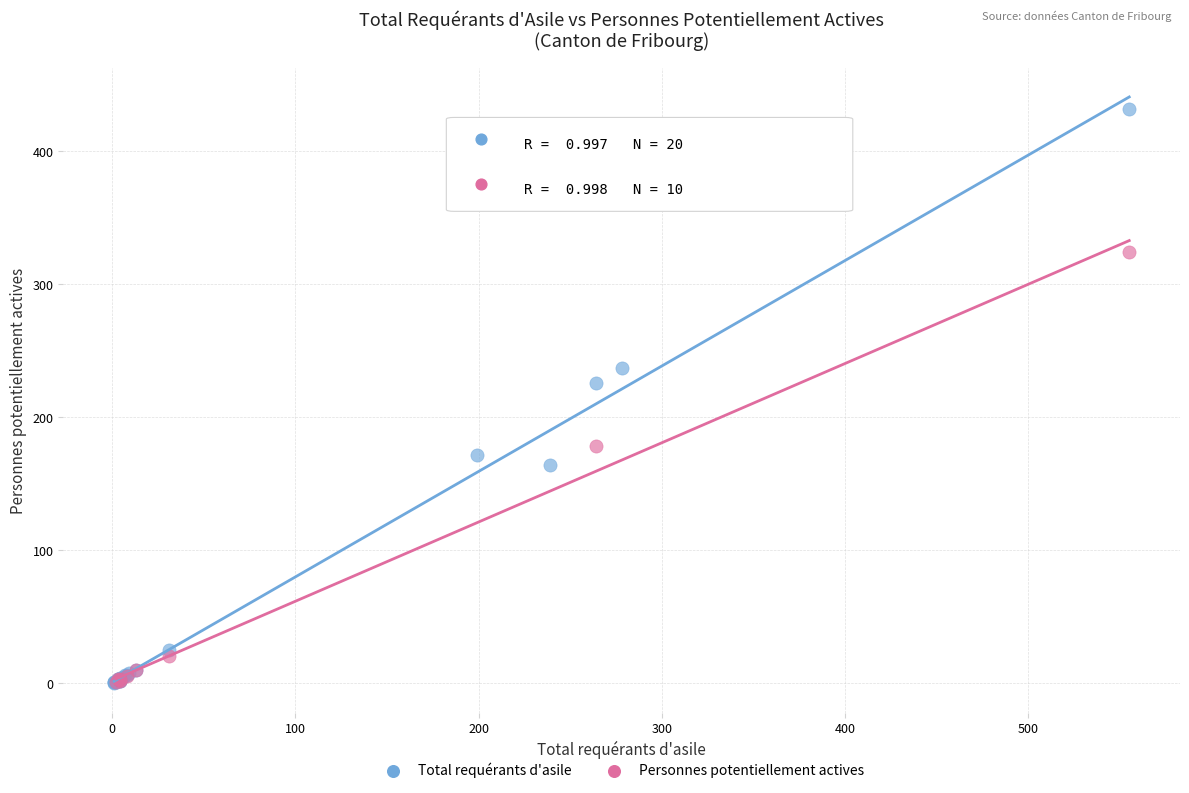

Which series has the widest spread of Y values?

Total requérants d'asile